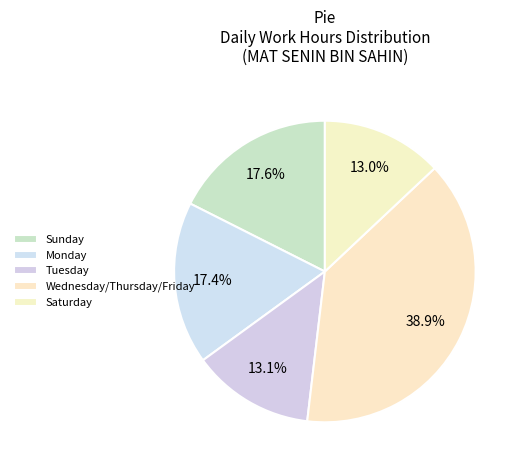

Is there a majority slice in this chart?

No